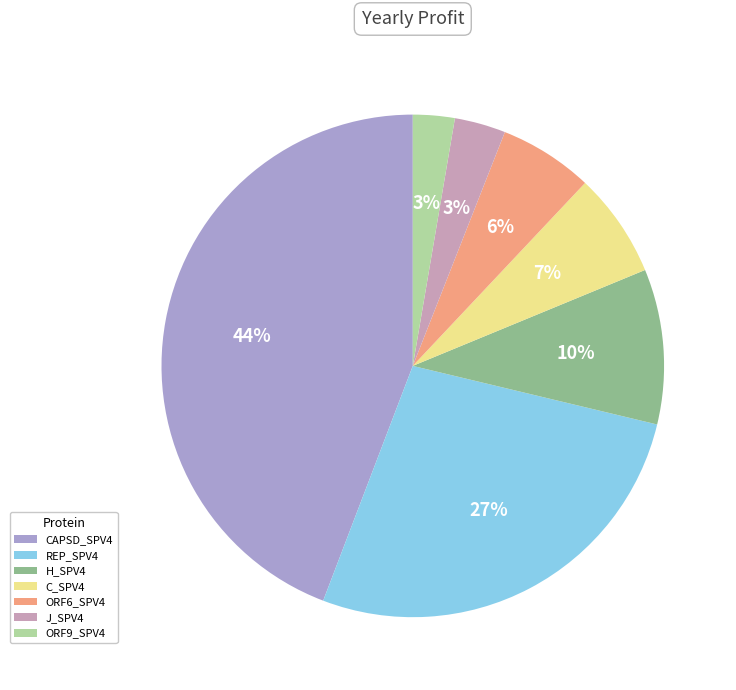

The H_SPV4 slice represents 10% of the pie. True or false?

True